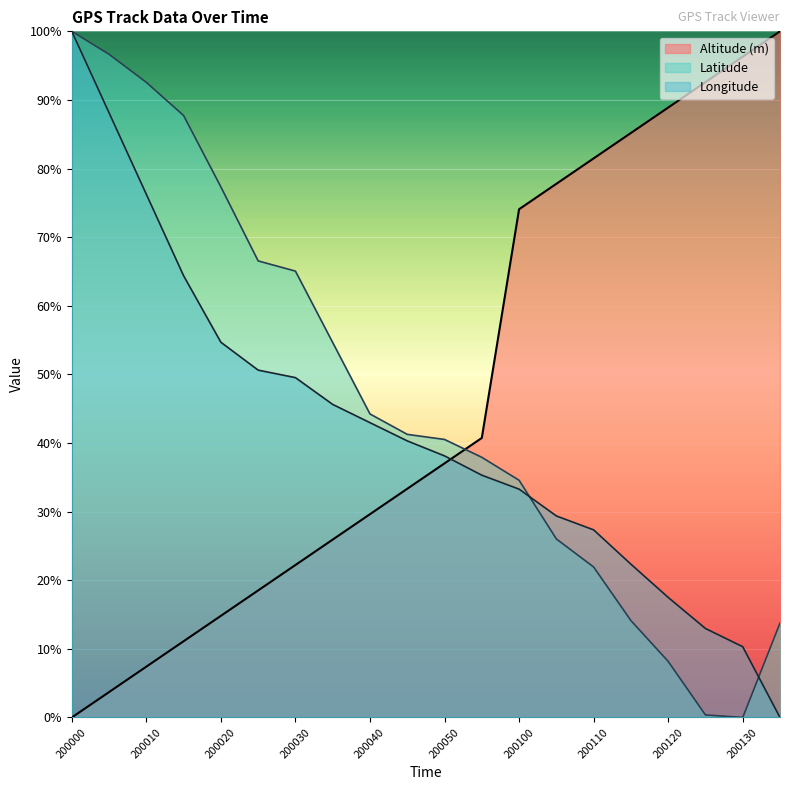

Reading left to right, transcribe all the data shown in this chart.

Altitude (m): 200000=0.0	200005=3.7	200010=7.4	200015=11.1	200020=14.8	200025=18.5	200030=22.2	200035=25.9	200040=29.6	200045=33.3	200050=37.0	200055=40.7	200100=74.1	200105=77.8	200110=81.5	200115=85.2	200120=88.9	200125=92.6	200130=96.3	200135=100.0
Latitude: 200000=100.0	200005=96.7	200010=92.6	200015=87.7	200020=77.3	200025=66.5	200030=65.1	200035=54.6	200040=44.2	200045=41.3	200050=40.5	200055=37.9	200100=34.6	200105=26.0	200110=21.9	200115=14.1	200120=8.2	200125=0.4	200130=0.0	200135=13.8
Longitude: 200000=100.0	200005=88.1	200010=76.2	200015=64.4	200020=54.7	200025=50.6	200030=49.5	200035=45.6	200040=43.0	200045=40.3	200050=38.1	200055=35.3	200100=33.3	200105=29.4	200110=27.3	200115=22.3	200120=17.5	200125=13.0	200130=10.3	200135=0.0